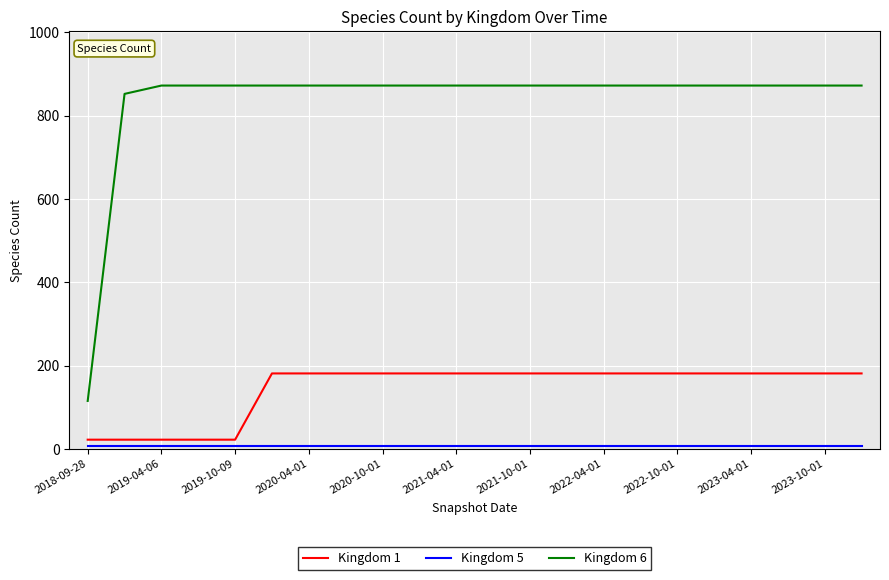

Which series has the largest total across all categories?

Kingdom 6